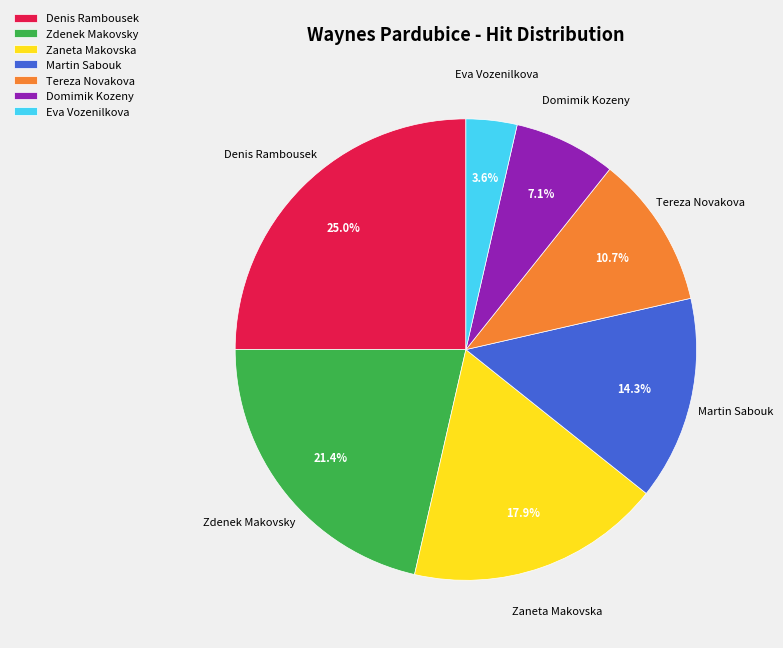

Which category has the biggest portion of the pie?

Denis Rambousek